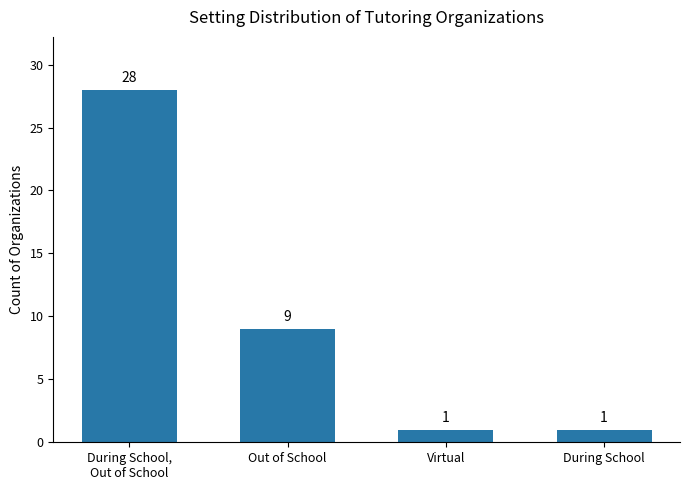

Are the bars grouped side by side (vs. stacked)?

No